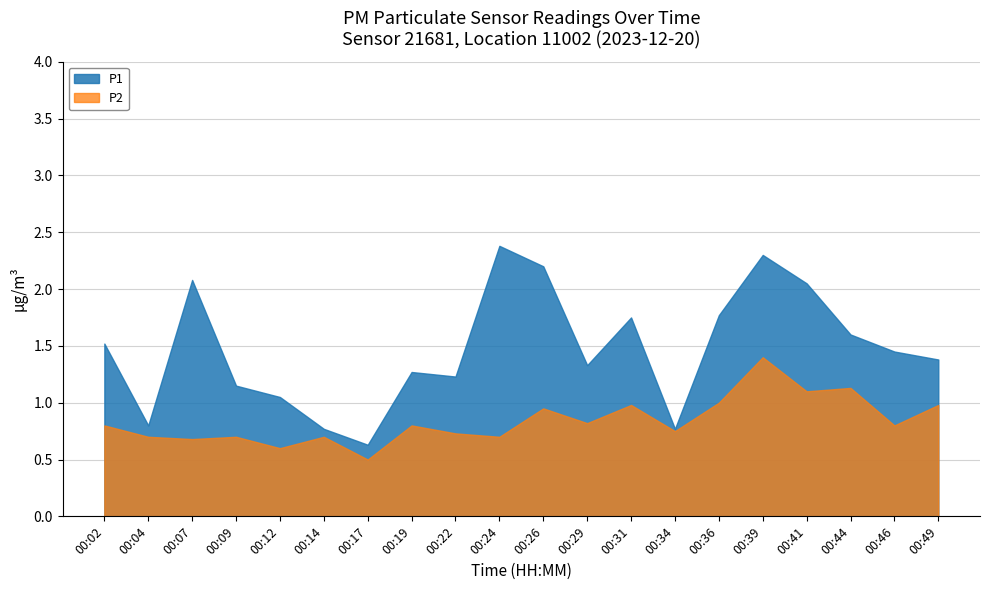

Rank the series by their maximum value, from lowest to highest.

P2, P1